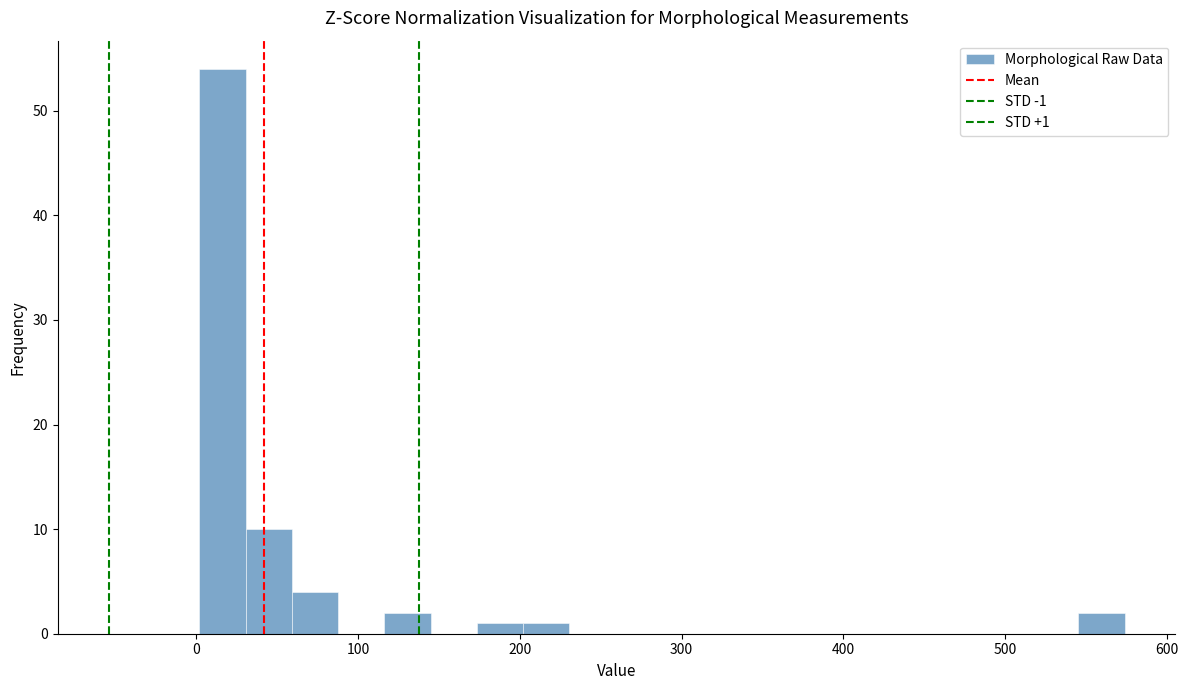

Around what value on the x-axis is the tallest bar? Give the approximate position of its centre, as read against the axis.

20